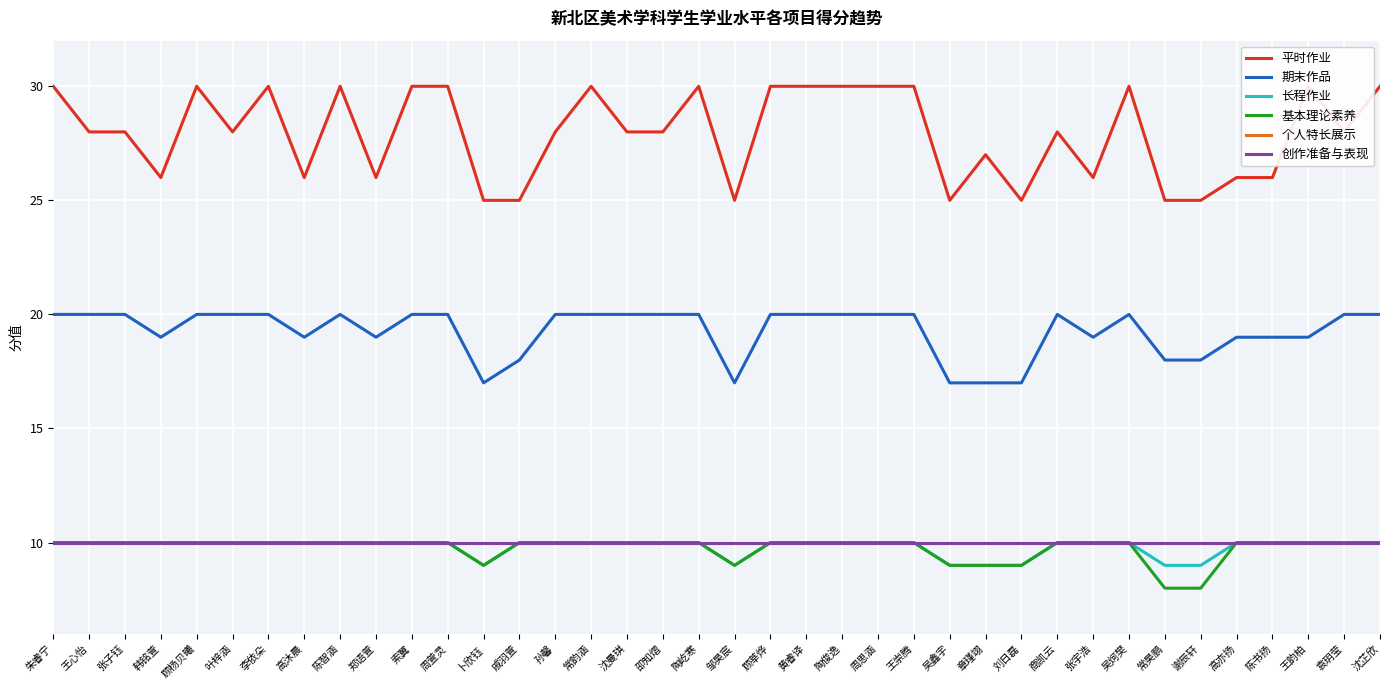

How many categories are shown in the chart?

38